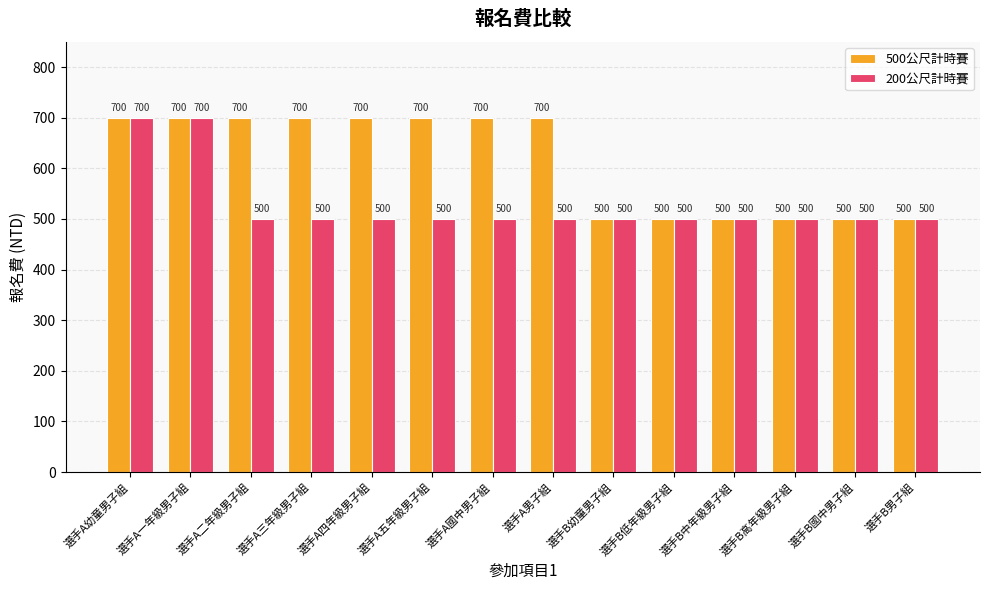

What is the minimum value shown in the chart?

500